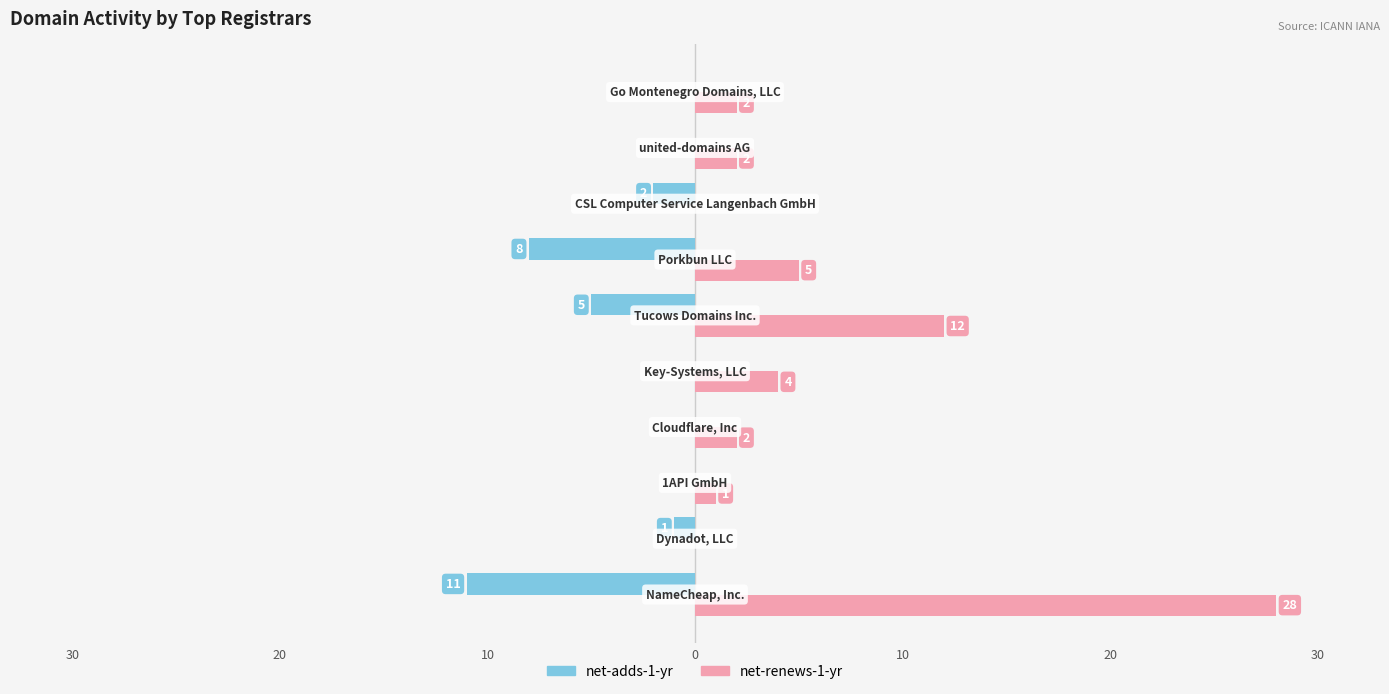

What are all the series names shown in the legend?

net-adds-1-yr, net-renews-1-yr